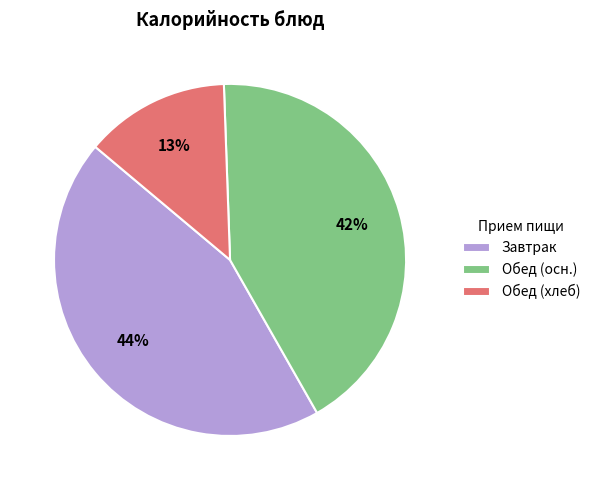

Is it true that Завтрак is 44% of the pie?

True